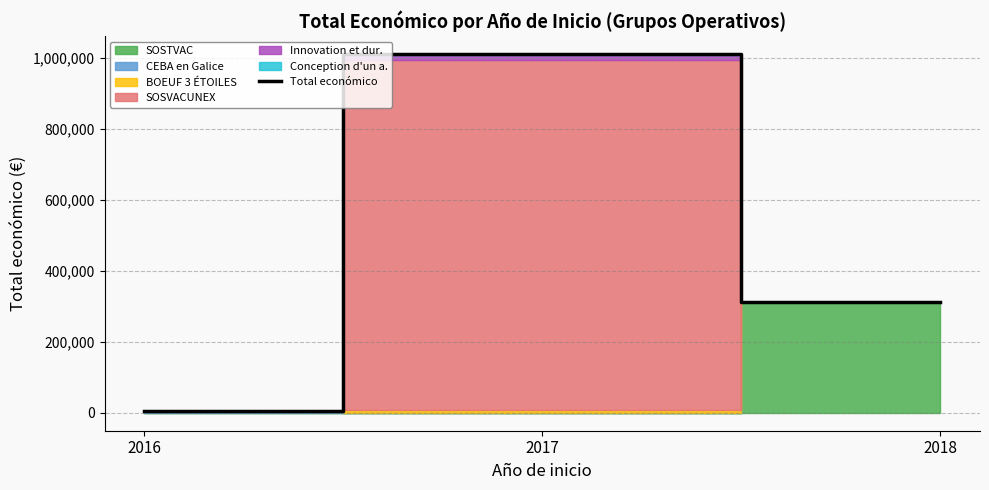

How many data points are less than 311553?

1